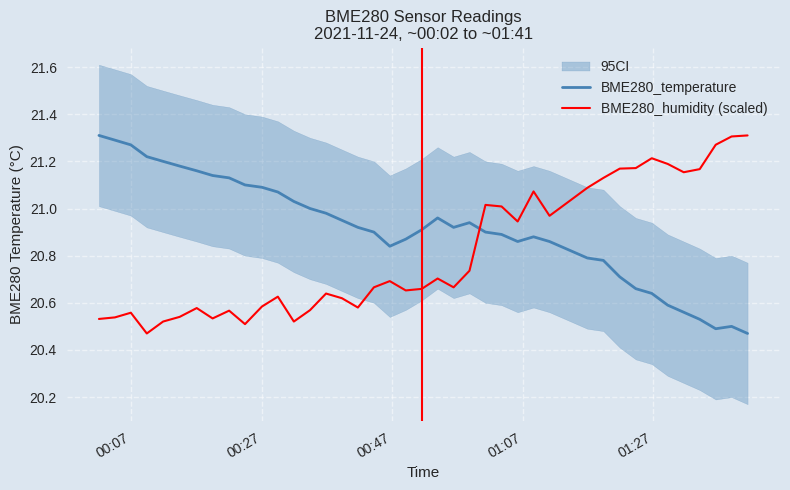

Which series has the largest range (max minus min)?

BME280_humidity (scaled)